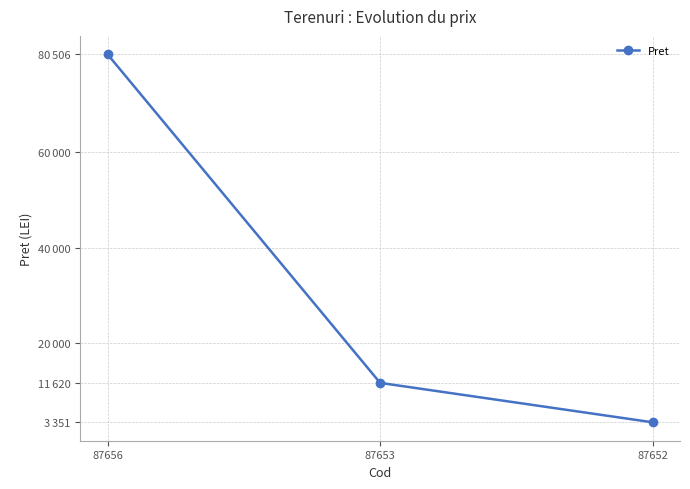

What is the value of the 2nd point from the left?

11620.7